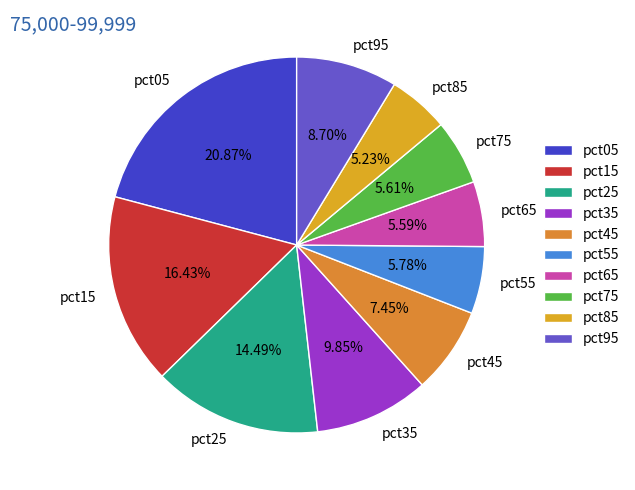

Between pct75 and pct05, which is larger?

pct05